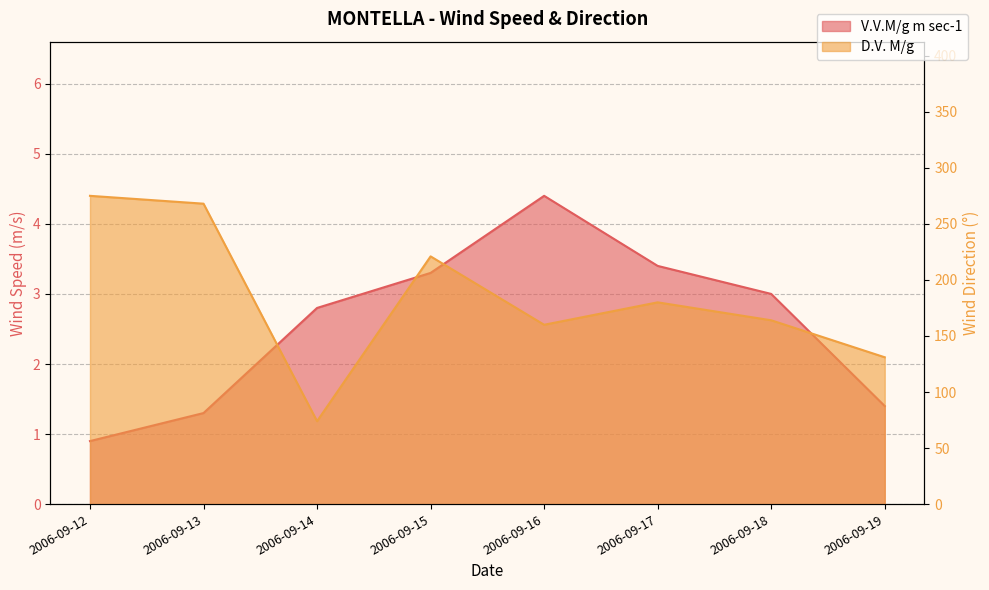

Which category has the highest value across all series?

2006-09-12